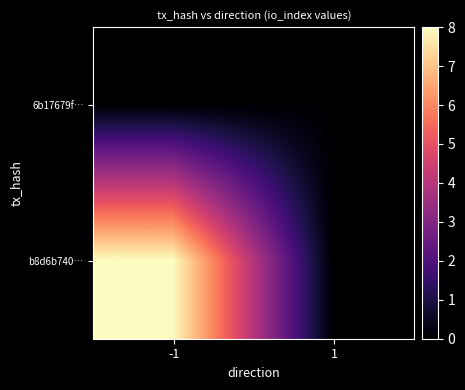

At which category does the chart reach its minimum across all series?

-1